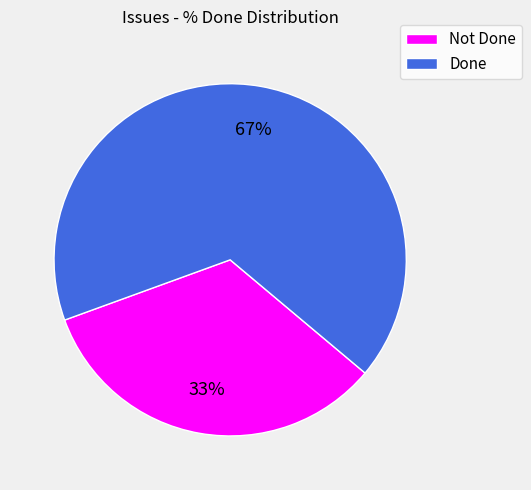

Is there a majority slice in this chart?

Yes